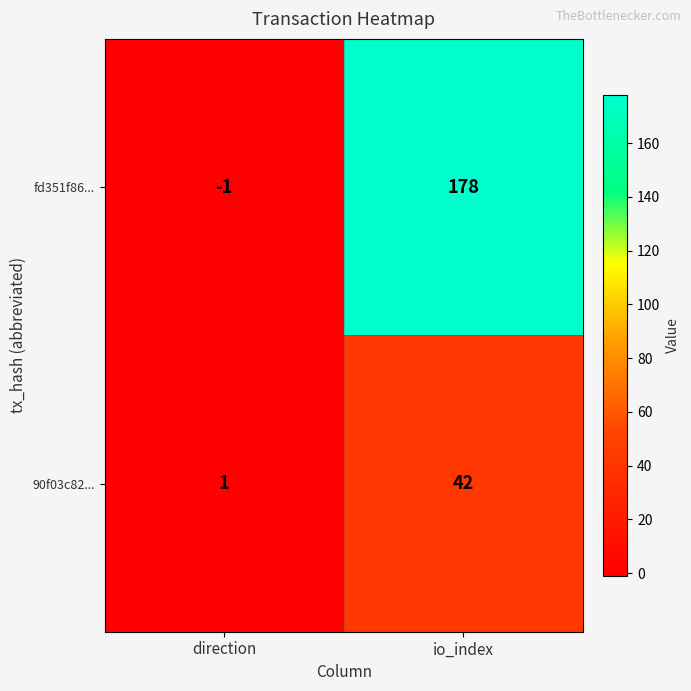

Is it true that fd351f86... equals -1 at direction?

True